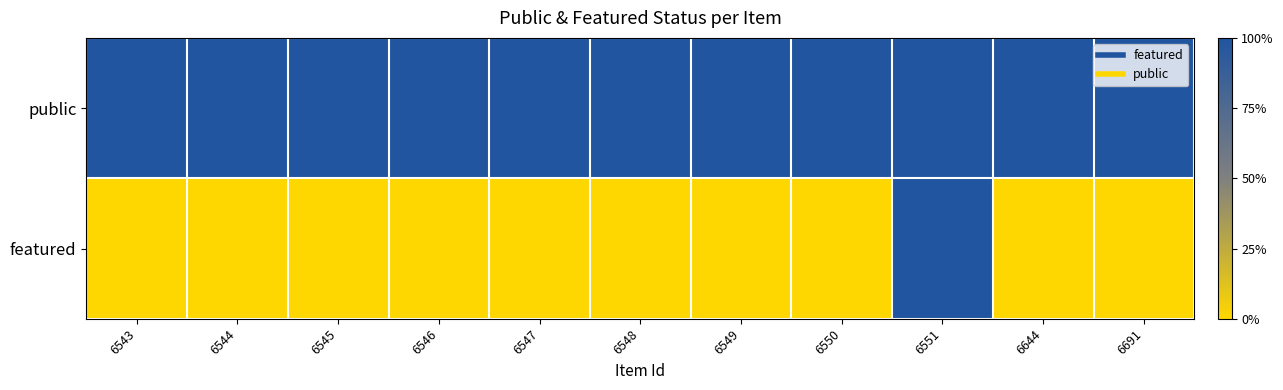

Which series changed the most between 6547 and 6551?

featured